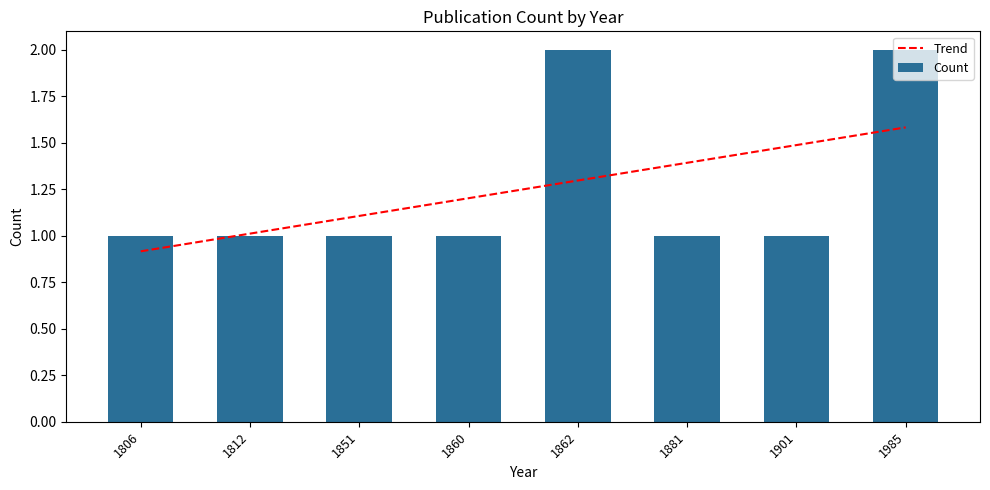

Rank the categories by value from highest to lowest.

1862, 1985, 1806, 1812, 1851, 1860, 1881, 1901